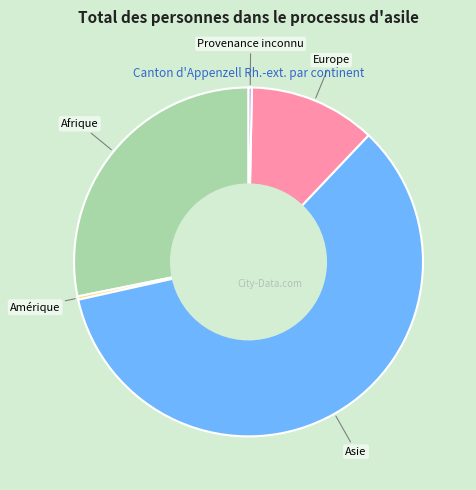

Between Europe and Asie, which is larger?

Asie